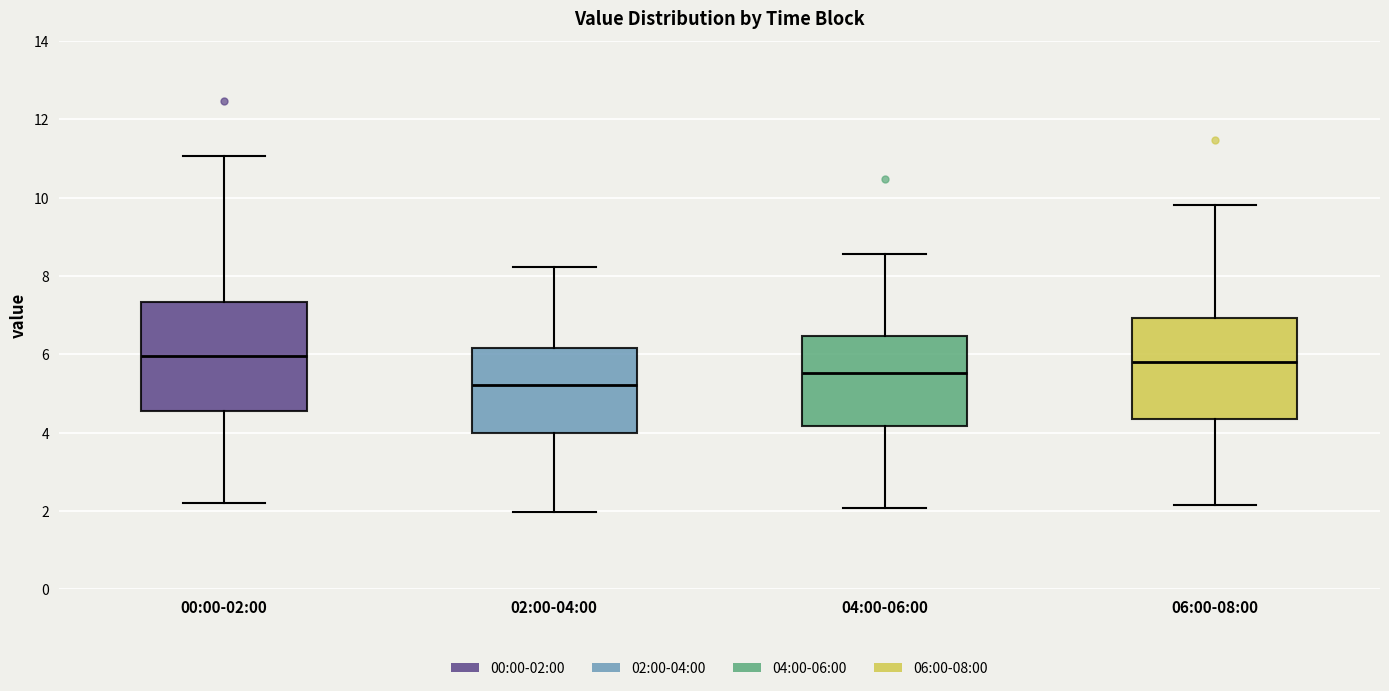

Reading left to right, transcribe this box plot: for each box, give where its median line is, the range the box spans, and where its two whiskers end, as read against the y-axis. The values are not printed on the chart, so give them approximately, as read against the axis.

00:00-02:00: median 6.0, box 4.6 to 7.4, whiskers 2.2 to 11.0
02:00-04:00: median 5.2, box 4.0 to 6.2, whiskers 2.0 to 8.2
04:00-06:00: median 5.6, box 4.2 to 6.4, whiskers 2.0 to 8.6
06:00-08:00: median 5.8, box 4.4 to 7.0, whiskers 2.2 to 9.8